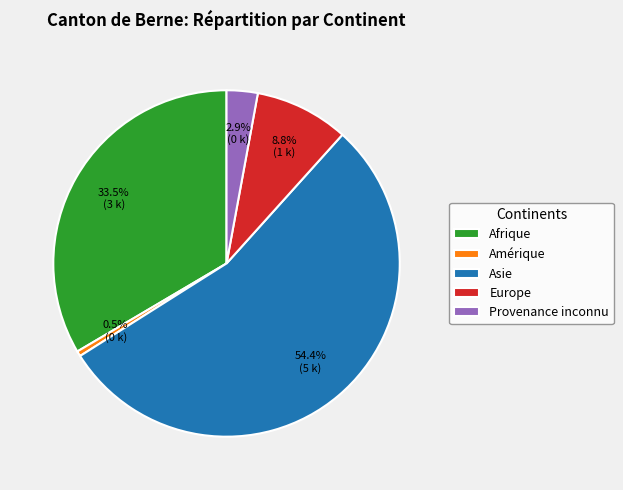

To the nearest percent, what portion does Europe represent?

9%